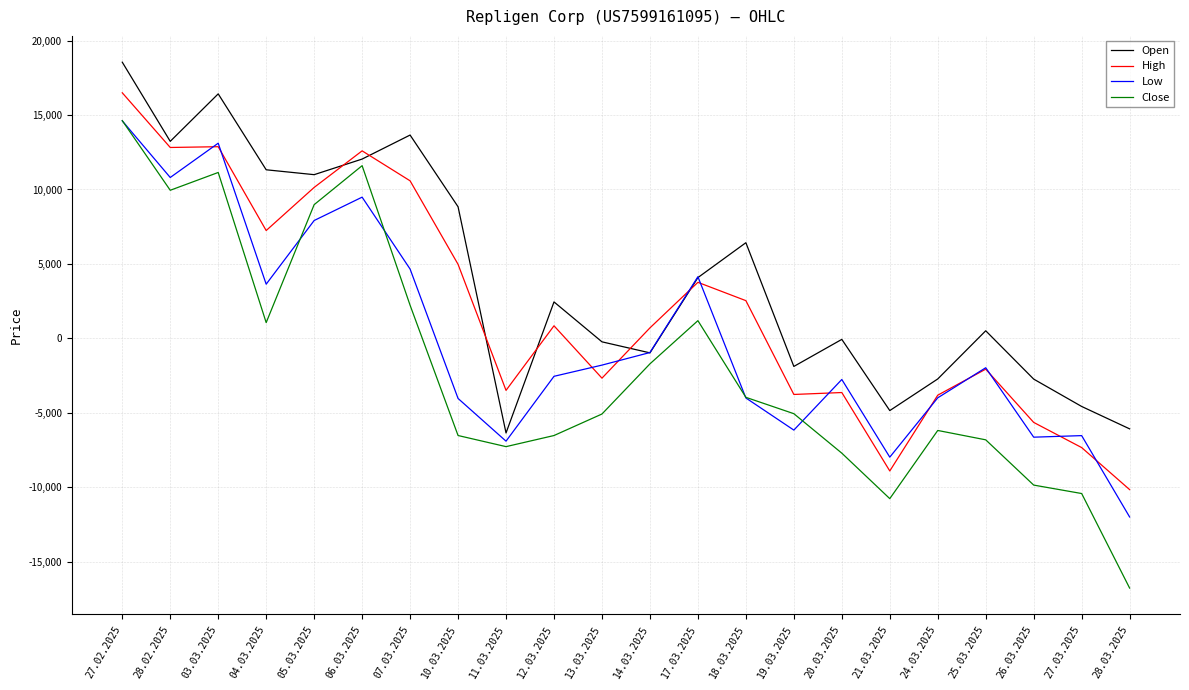

How many lines are shown in the chart?

4